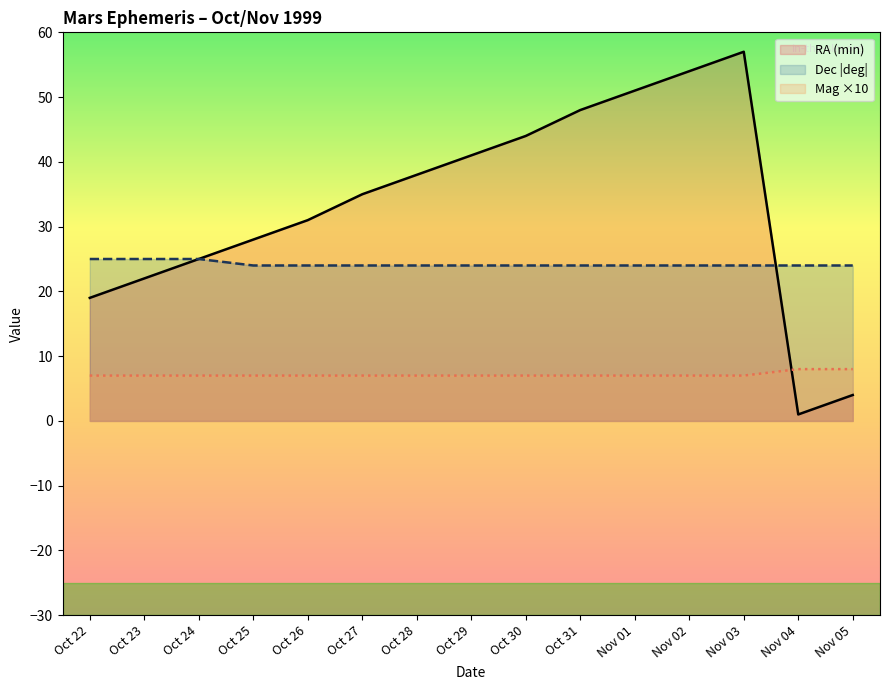

Which has a higher value, Nov 05 or Oct 30?

Oct 30